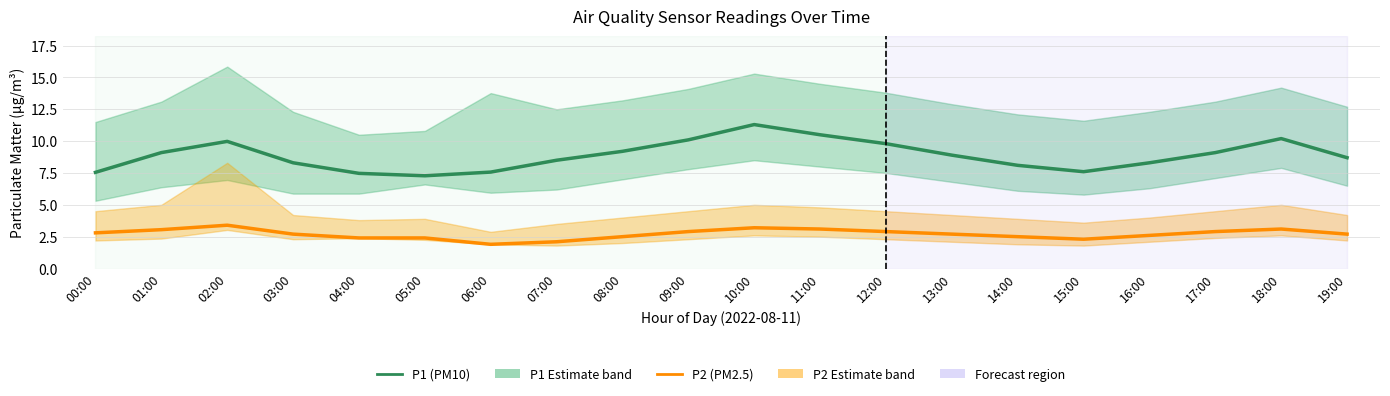

Does the chart have visible grid lines?

Yes